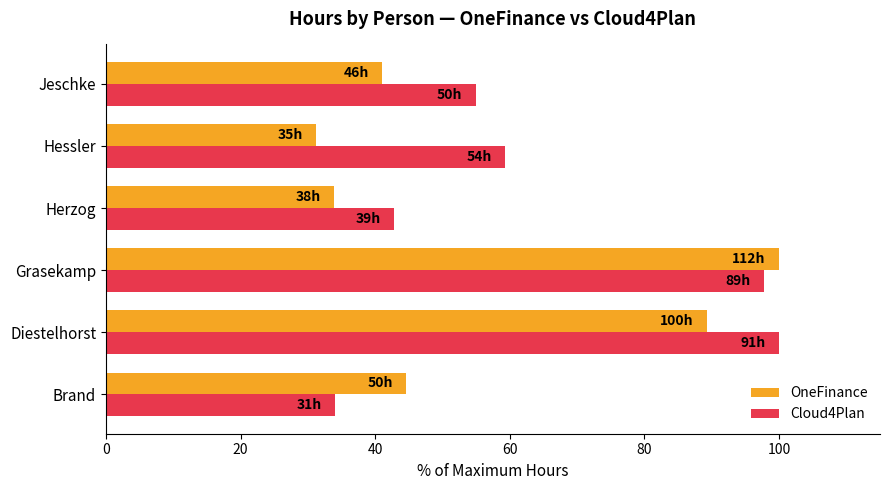

Rank the series by their average value, from highest to lowest.

Cloud4Plan, OneFinance